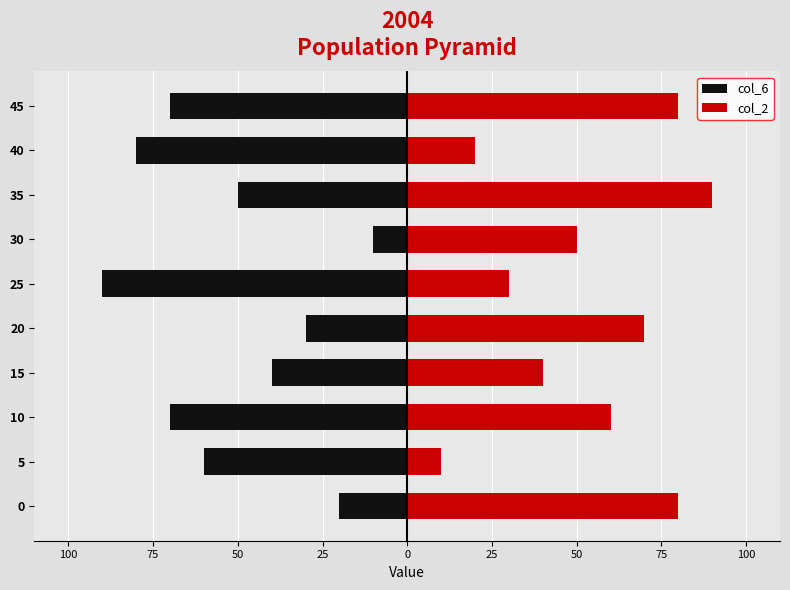

The value of col_6 at 20 is -9. True or false?

False